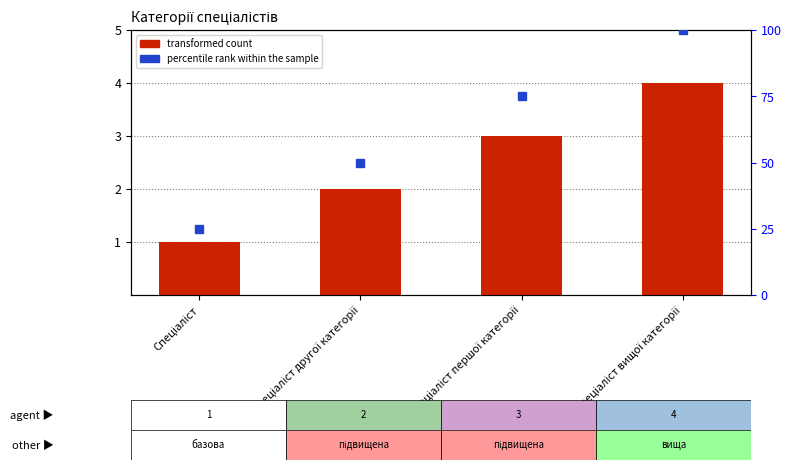

Which series changed the most between Спеціаліст першої категорії and Спеціаліст вищої категорії?

percentile rank within the sample